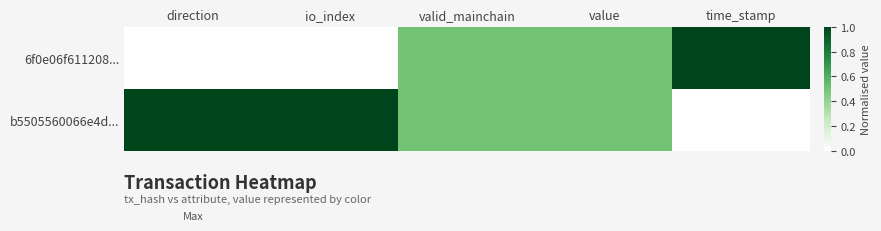

List the series in order of their peak value, lowest first.

6f0e06f611208..., b5505560066e4d...